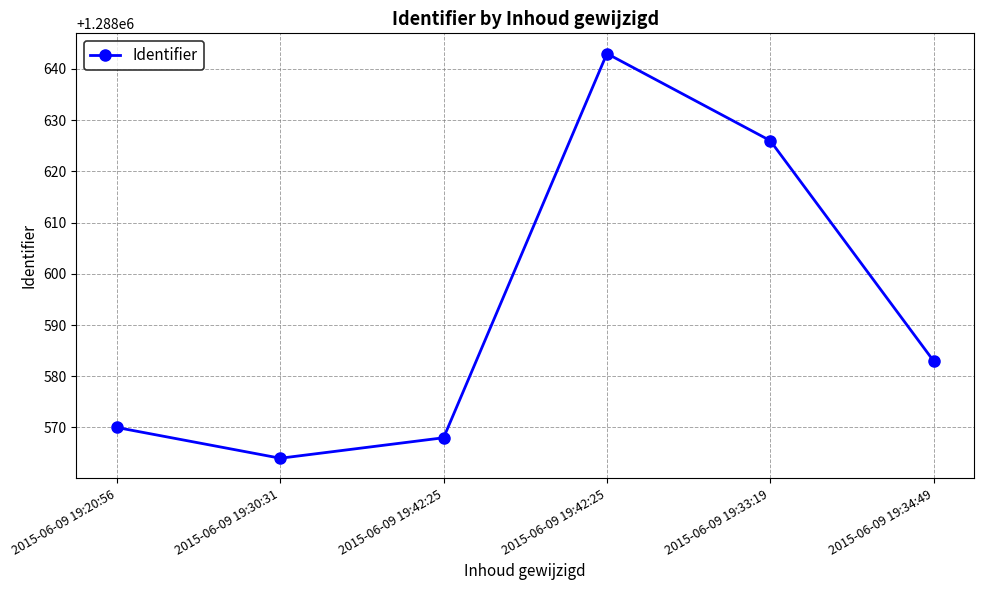

List the labels in order of value, smallest first.

2015-06-09 19:30:31, 2015-06-09 19:42:25, 2015-06-09 19:20:56, 2015-06-09 19:34:49, 2015-06-09 19:33:19, 2015-06-09 19:42:25